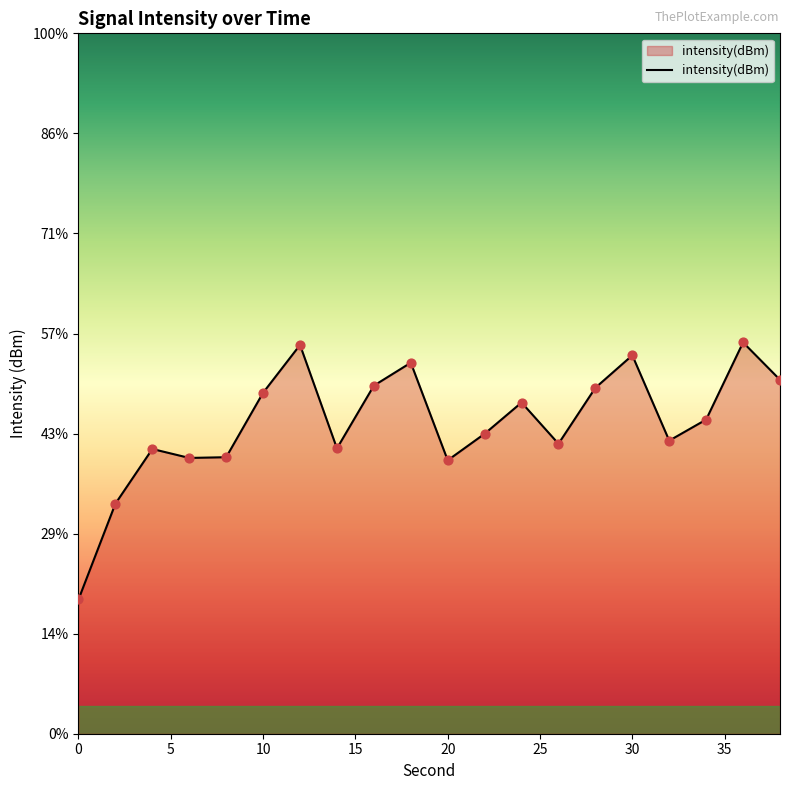

Which has a higher value, 16 or 20?

16